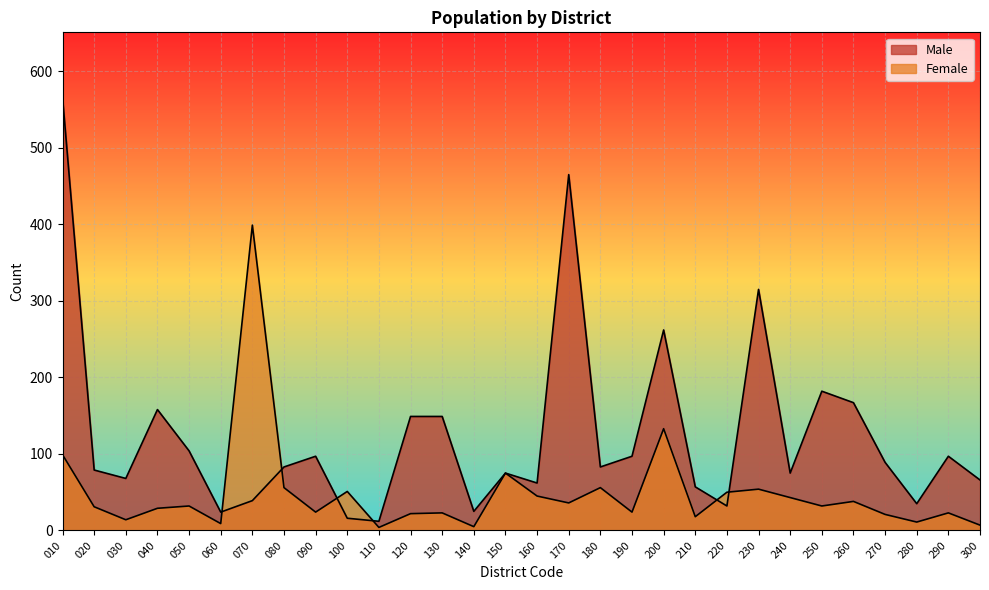

Which series changed the most between 260 and 280?

Male